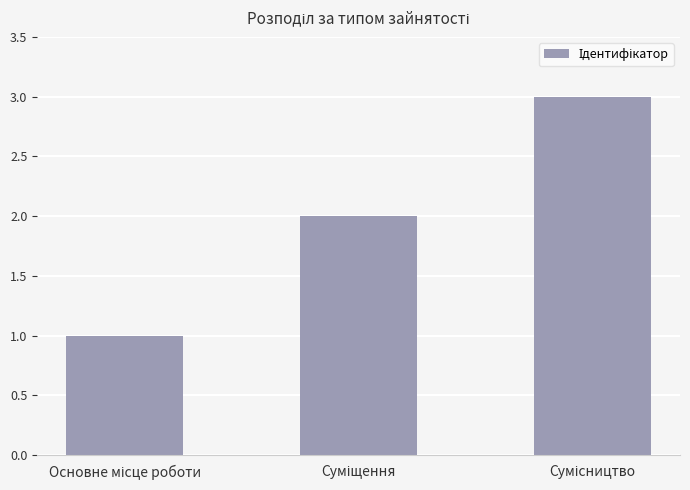

How many bars are there in total?

3